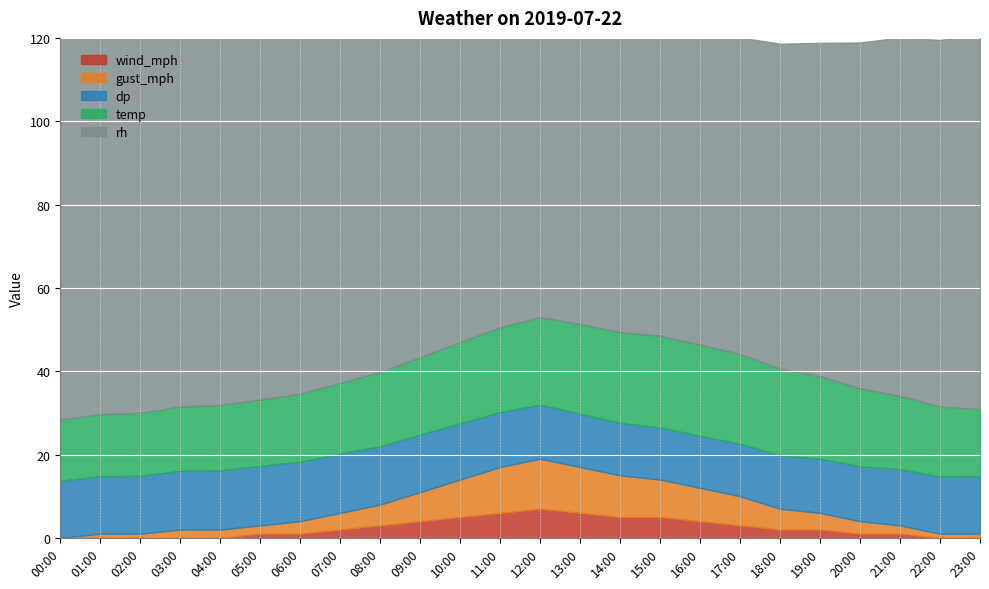

Which category has the highest value in the rh series?

00:00